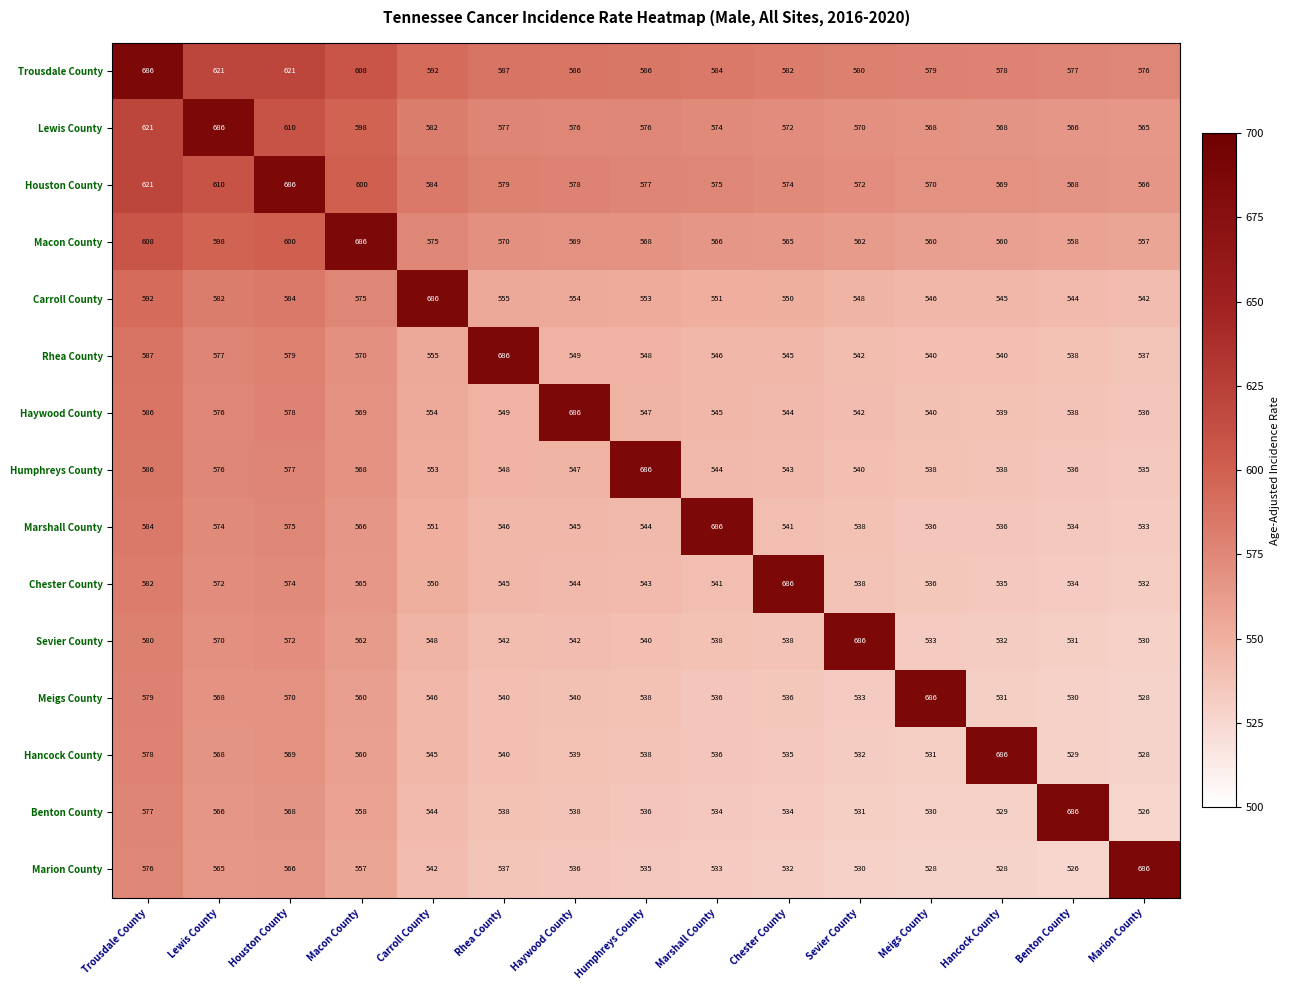

Where does the Macon County series first go above 568?

Trousdale County